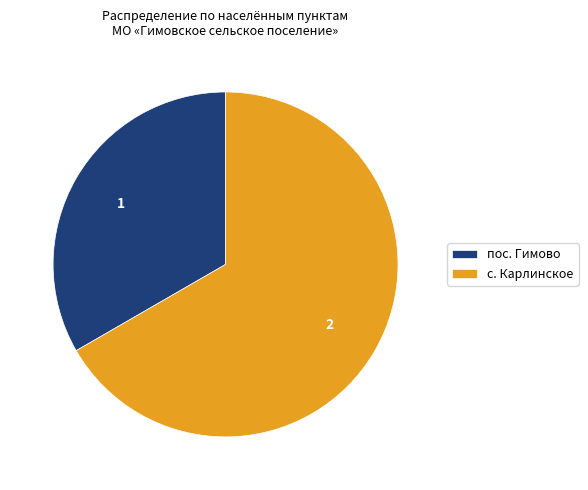

Rank the categories by value from lowest to highest.

пос. Гимово, с. Карлинское